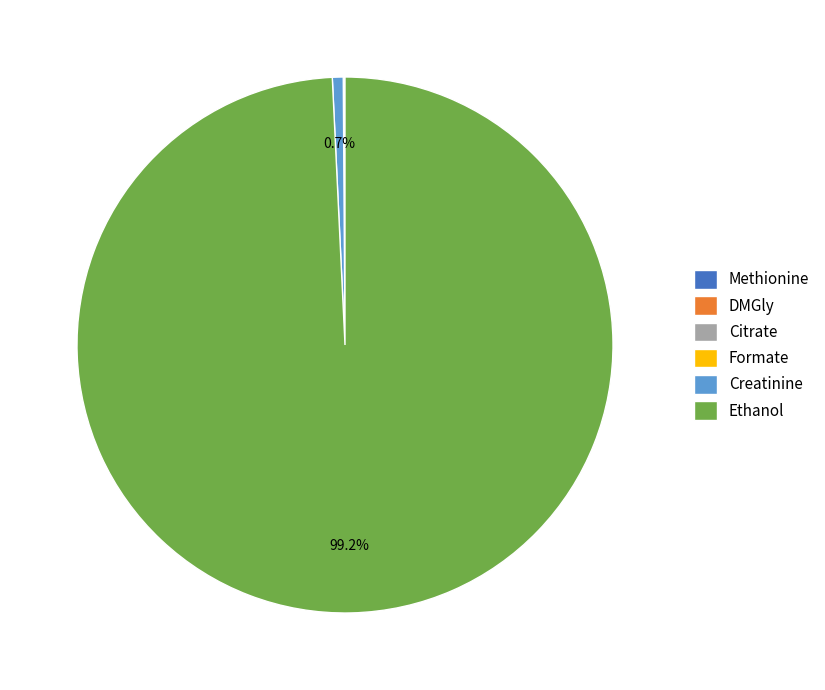

To the nearest percent, what portion does Ethanol represent?

99%